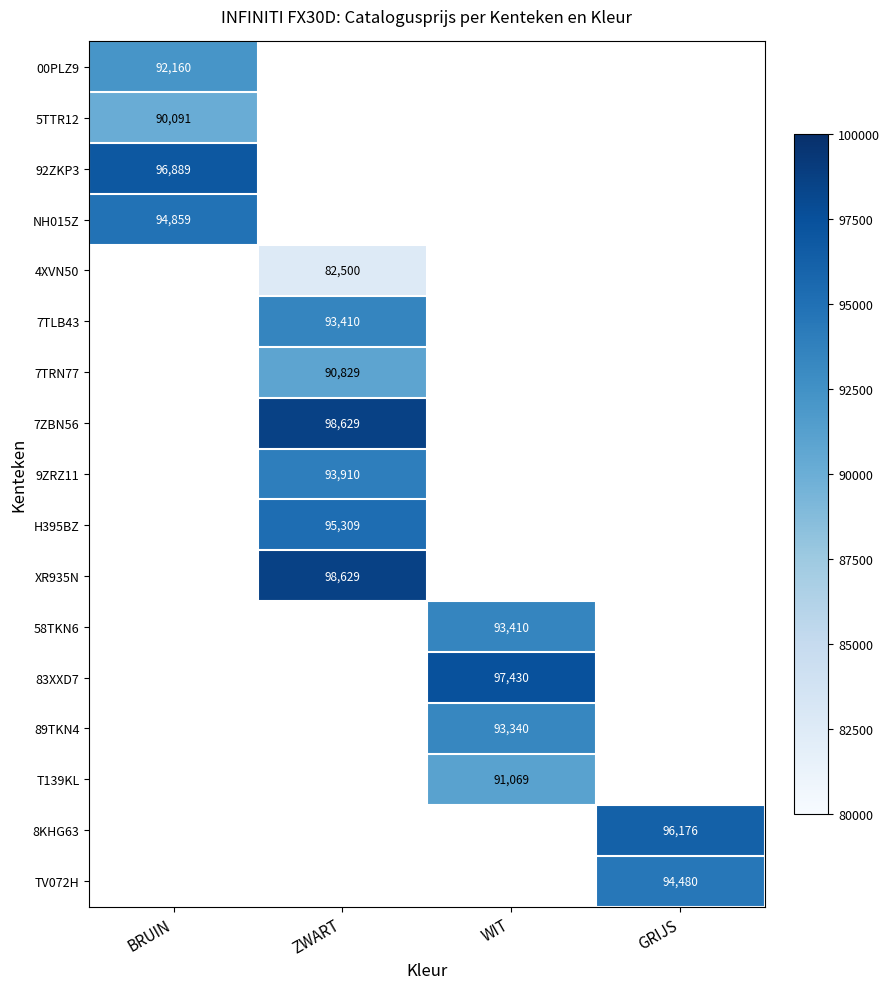

Is the value of 9ZRZ11 at ZWART greater than the value of 58TKN6 at WIT?

Yes